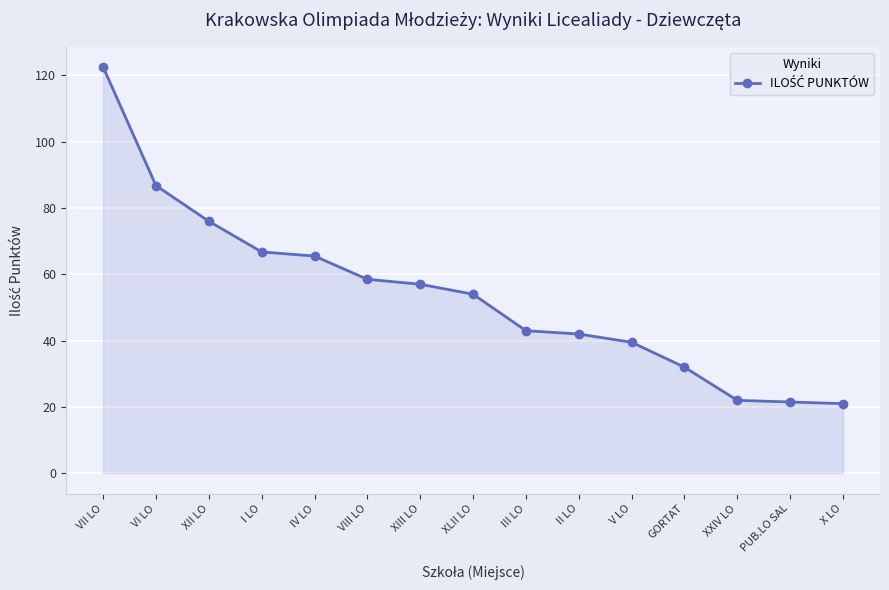

What is the sum of the values at VII LO and XIII LO?

179.5